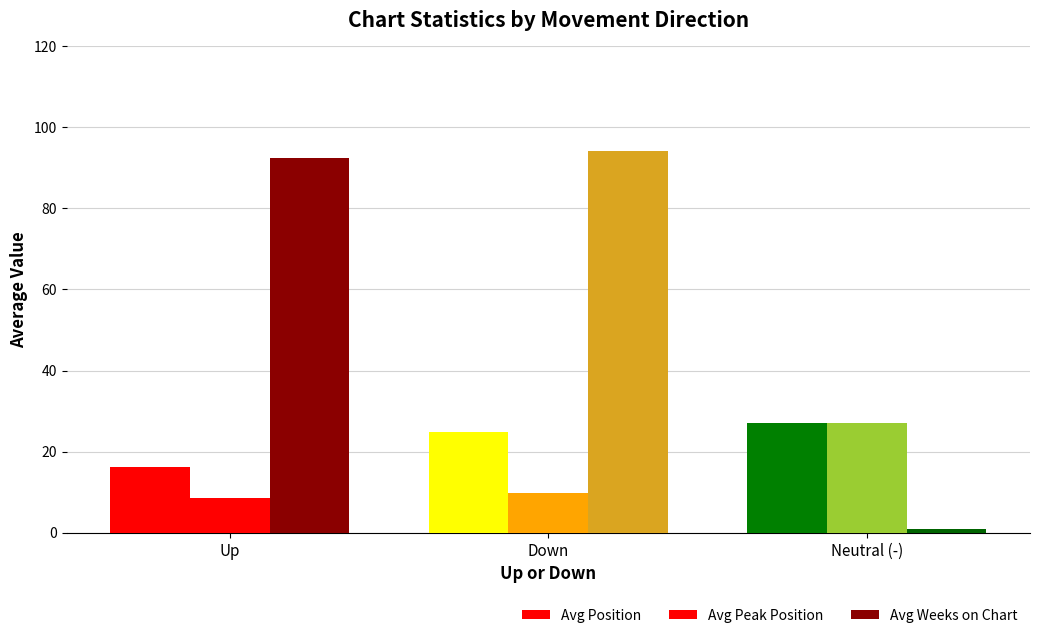

True or false: Avg Position has a value of 14.0 at Down.

False